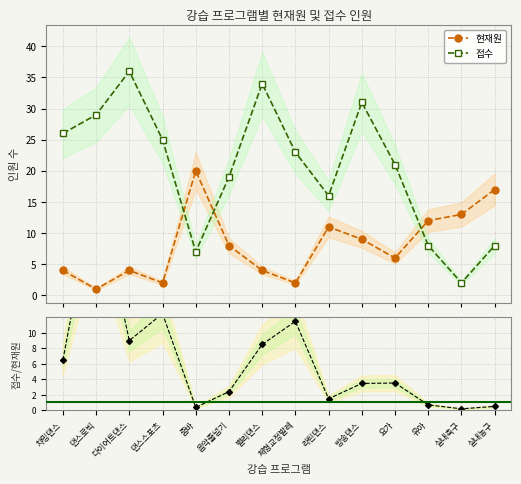

What is the sum of the 접수 values at 챠밍댄스 and 방송댄스?

57.0